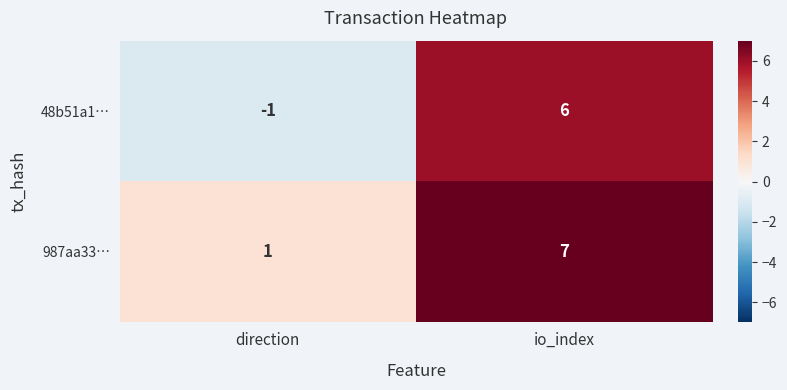

True or false: 987aa33… has a value of 7 at io_index.

True